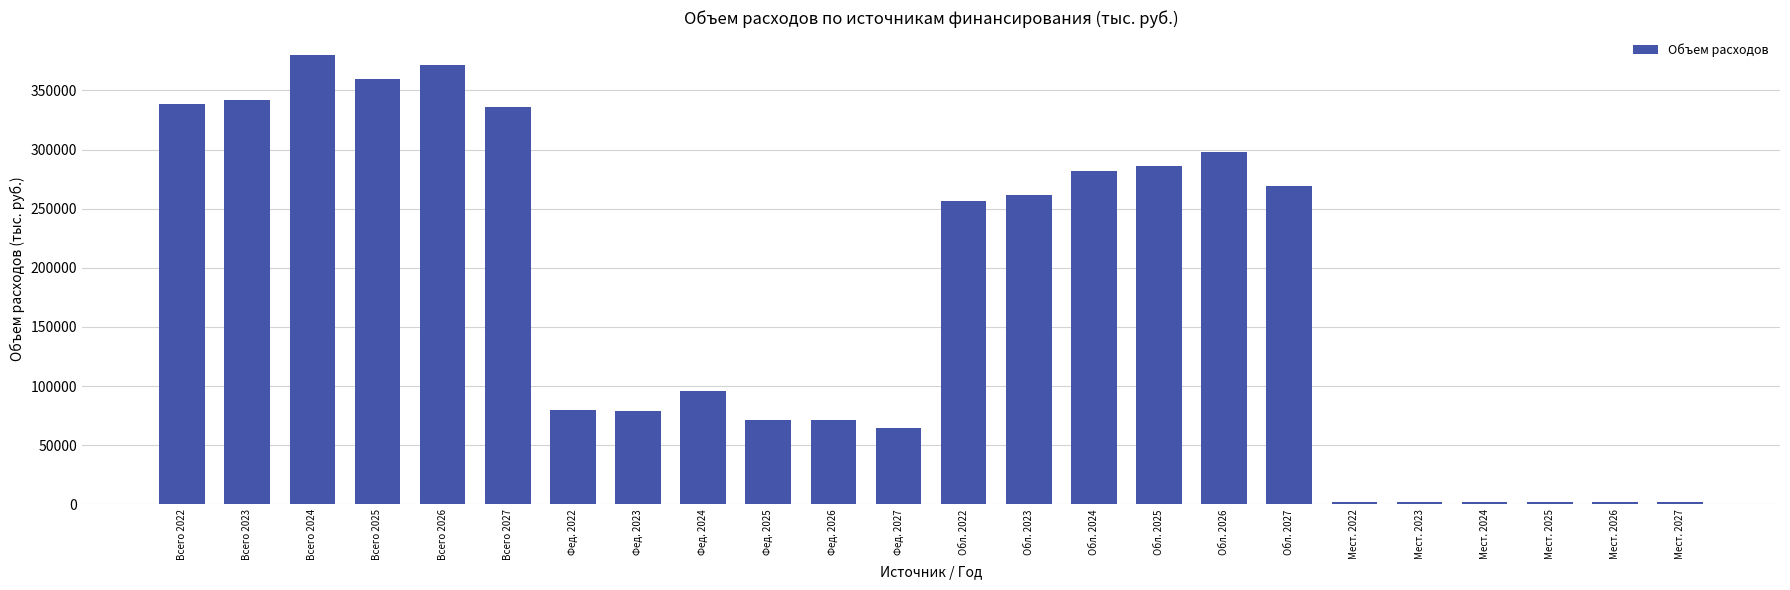

What is the average value?

177312.1